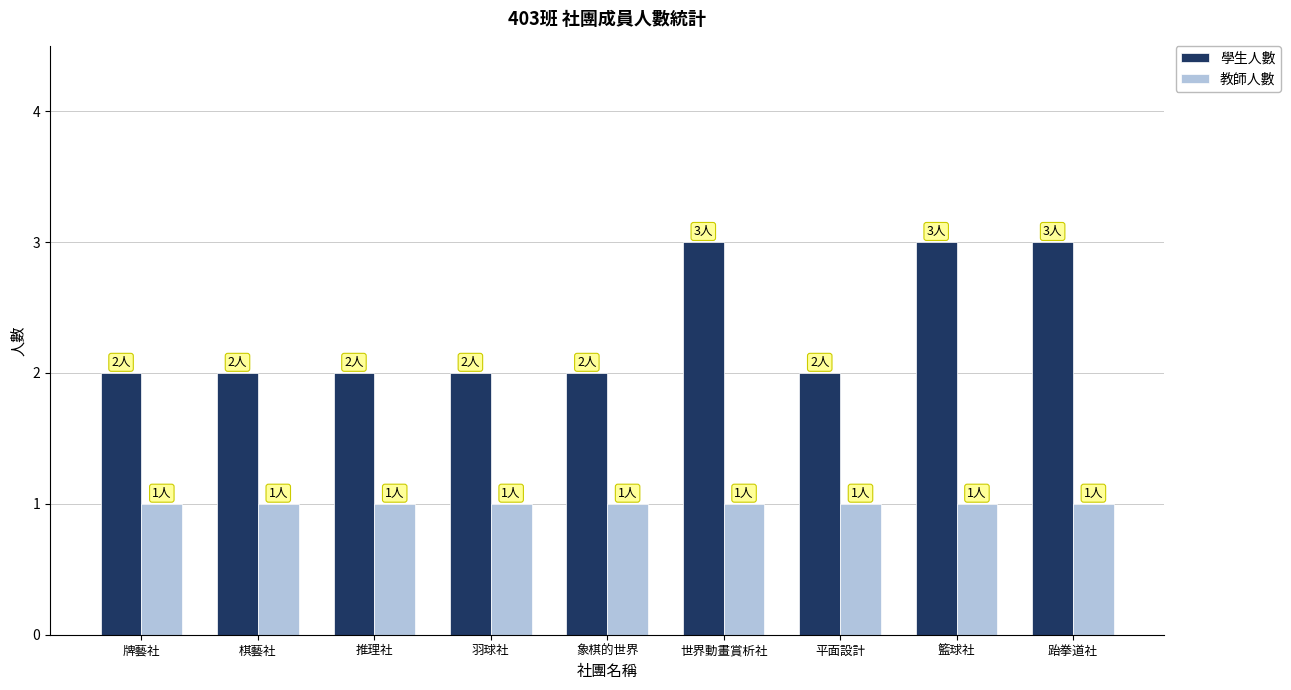

Which series has the widest spread of values?

學生人數